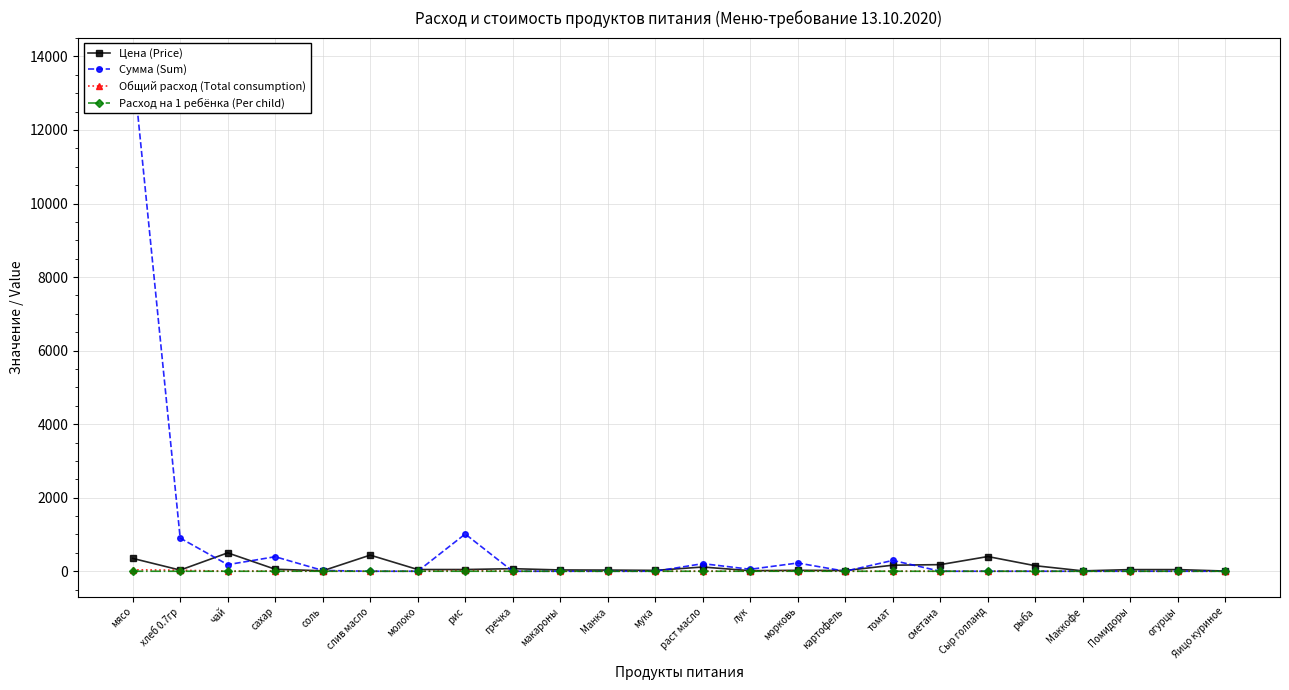

Which series has the largest range (max minus min)?

Сумма (Sum)